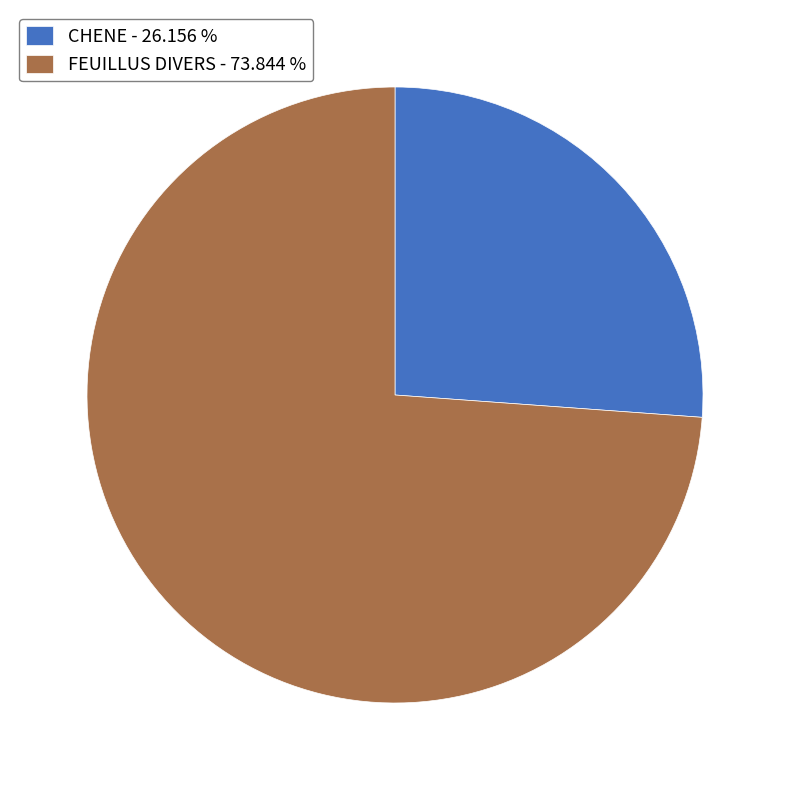

Count the number of slices in the pie.

2